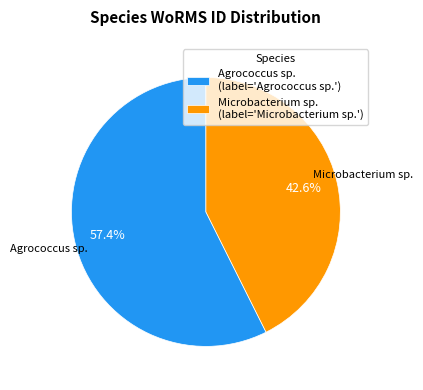

What percentage is the Microbacterium sp. slice, to the nearest percent?

43%